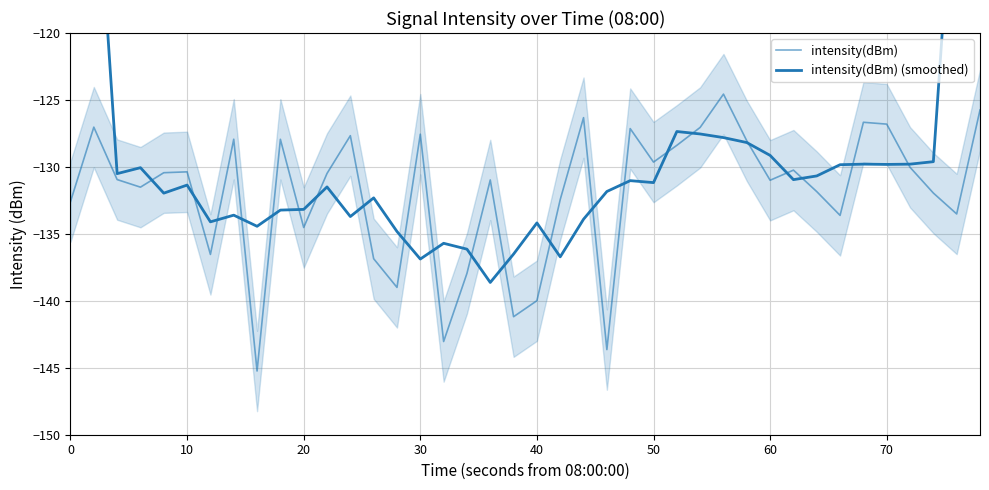

The intensity(dBm) series shows -211.0 at 14. True or false?

False